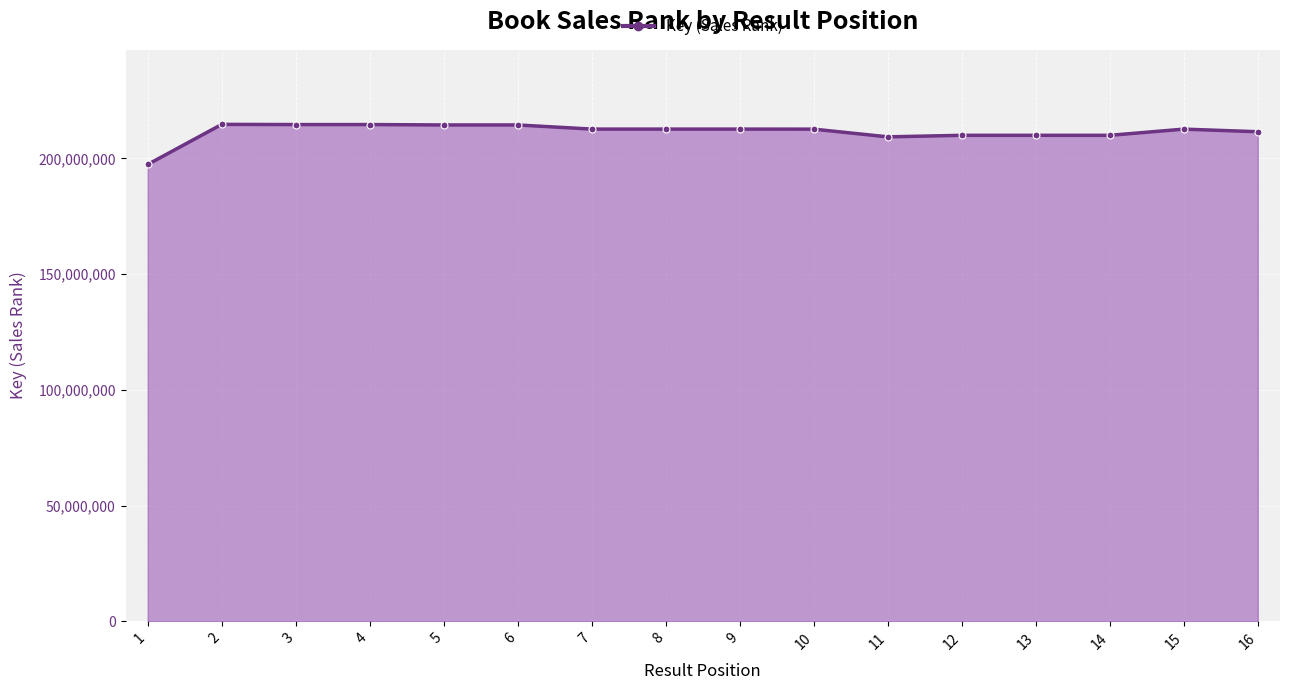

What is the difference between the maximum and minimum values?

17303869